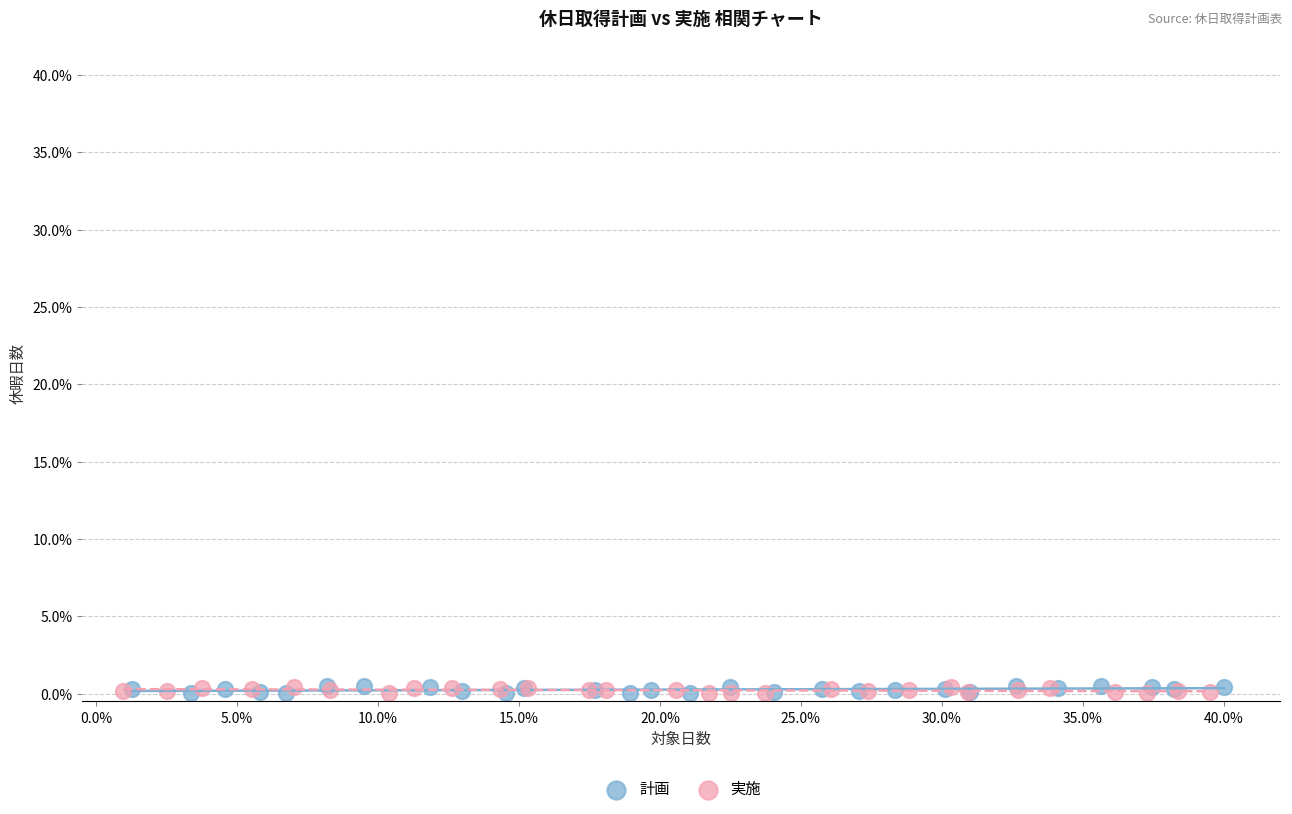

What are all the series names shown in the legend?

計画, 実施